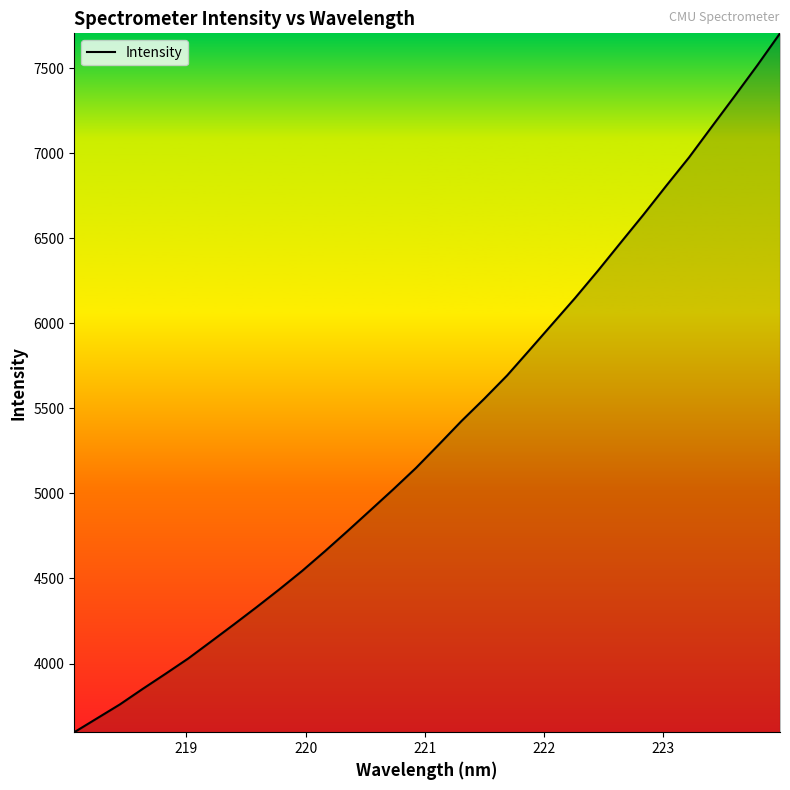

How many lines are shown in the chart?

1